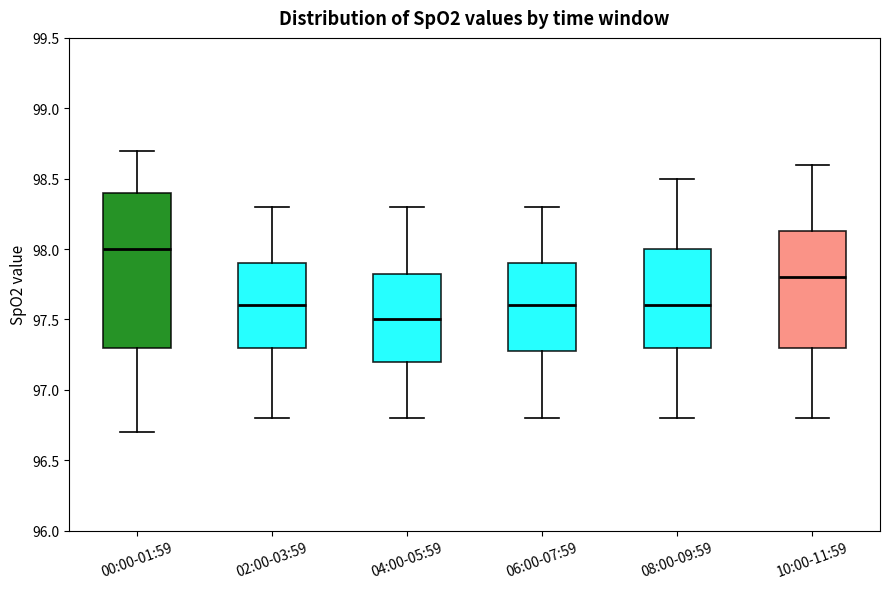

Which box has the highest median line?

00:00-01:59